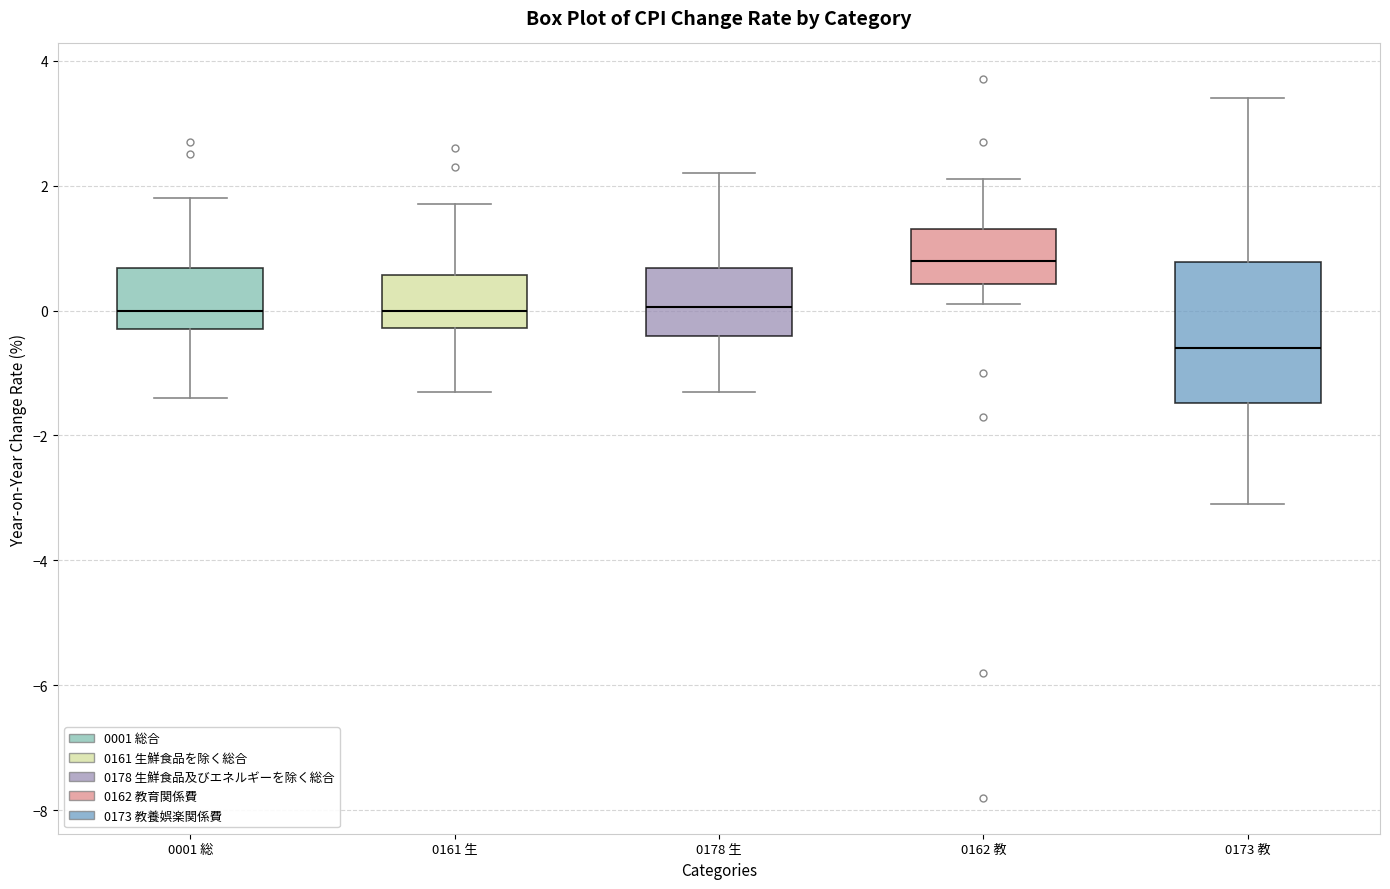

Where is the upper edge of the box for 0161 生 on the y-axis? The values are not printed on the chart, so give them approximately, as read against the axis.

0.6